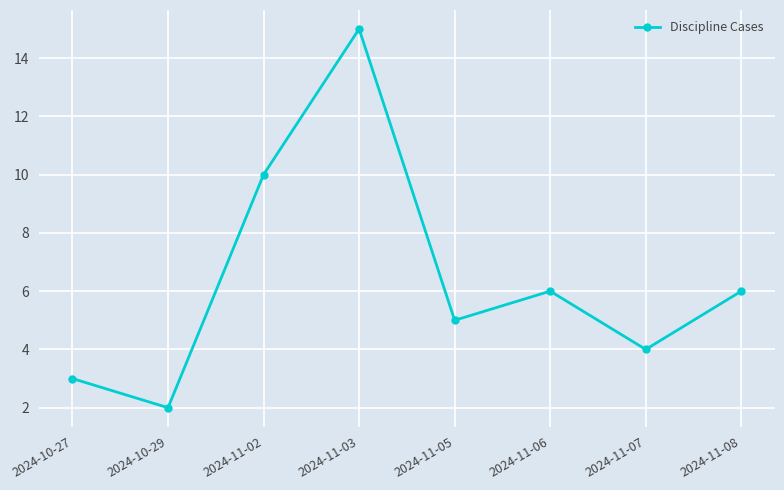

Reading right to left, transcribe all the data shown in this chart.

6	4	6	5	15	10	2	3